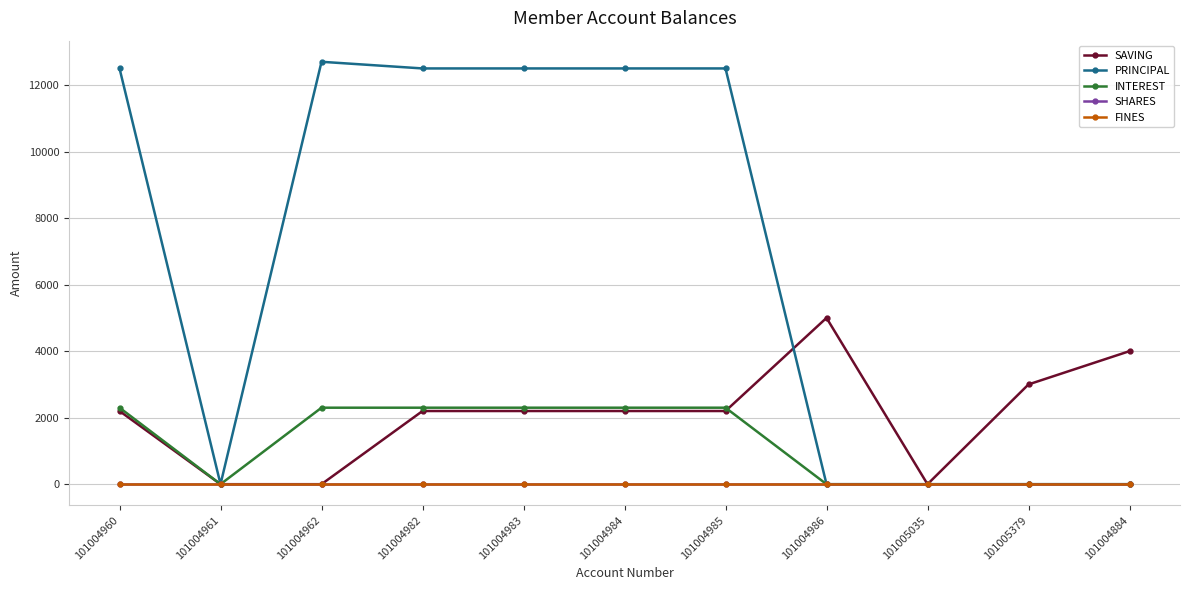

How many lines are shown in the chart?

5